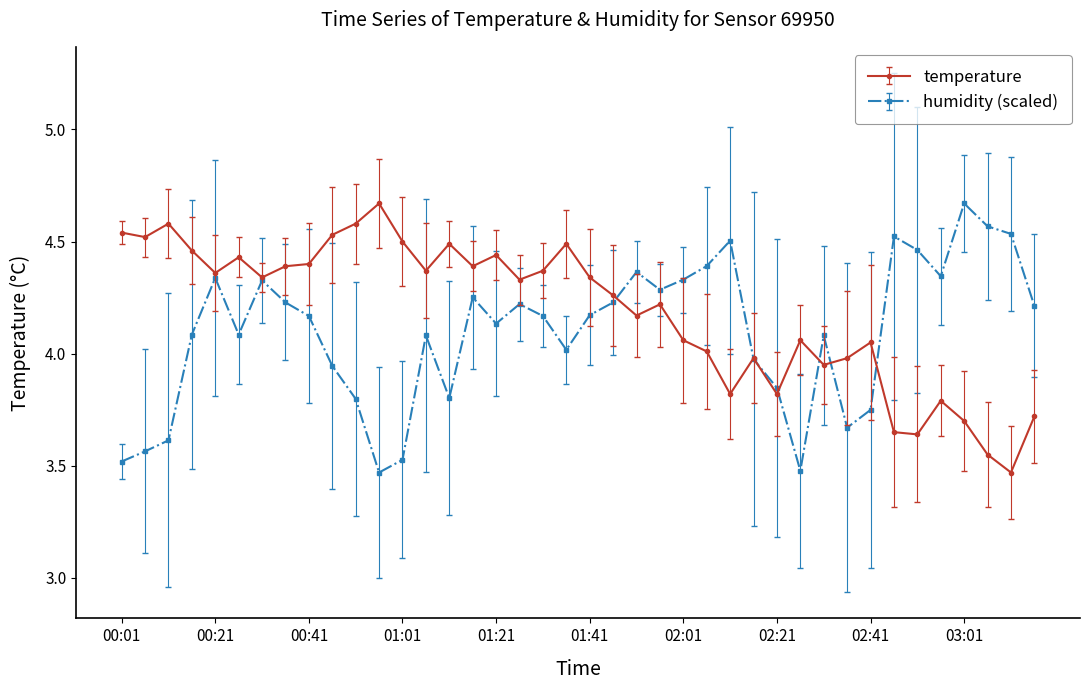

What is the minimum value shown in the chart?

3.5